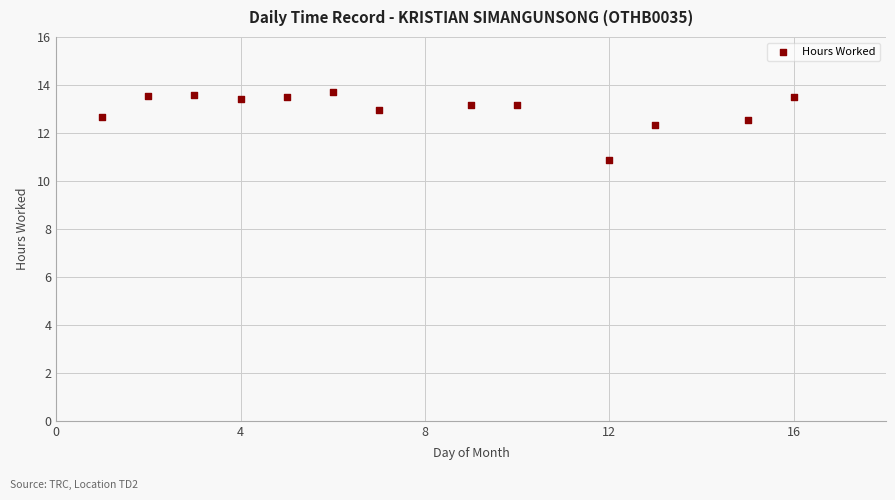

What Y value in the scatter plot is closest to 12?

12.3